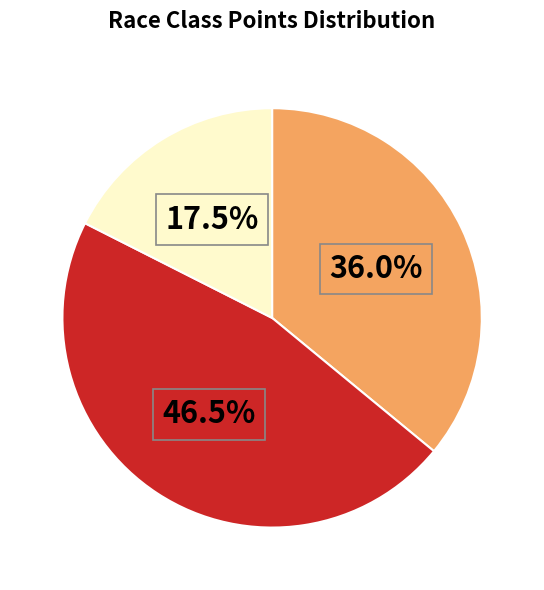

Is there any slice that represents more than half of the pie?

No